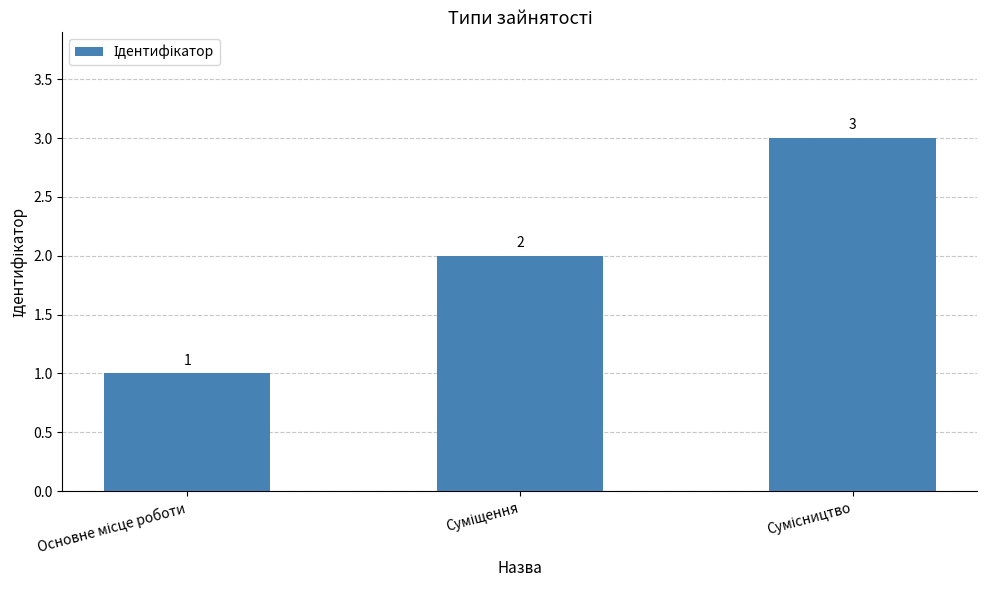

What is the value of the 1st bar from the left?

1